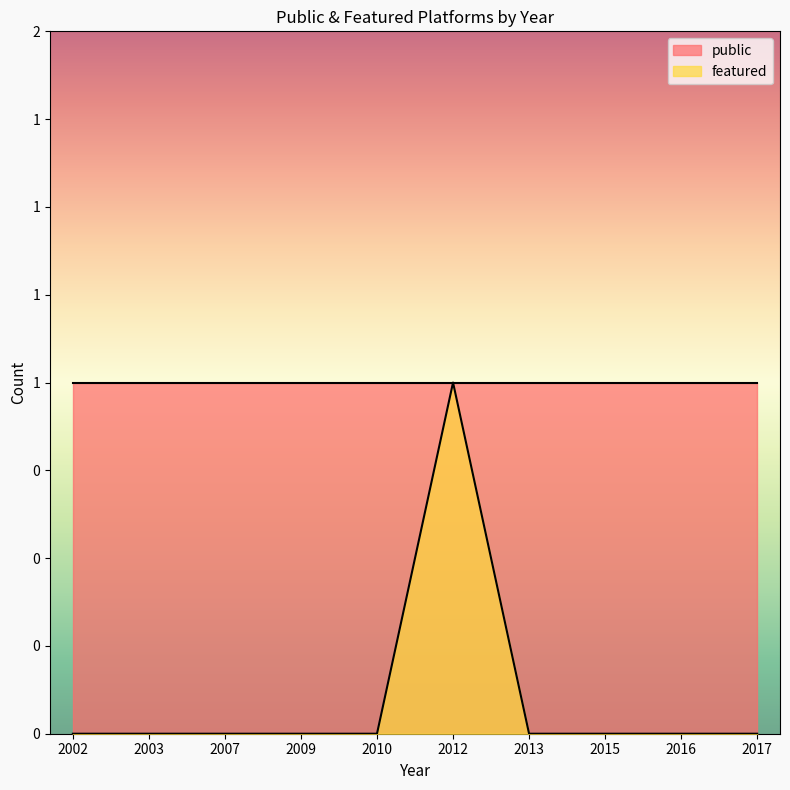

True or false: featured has more than 0 points higher than both neighbors.

True